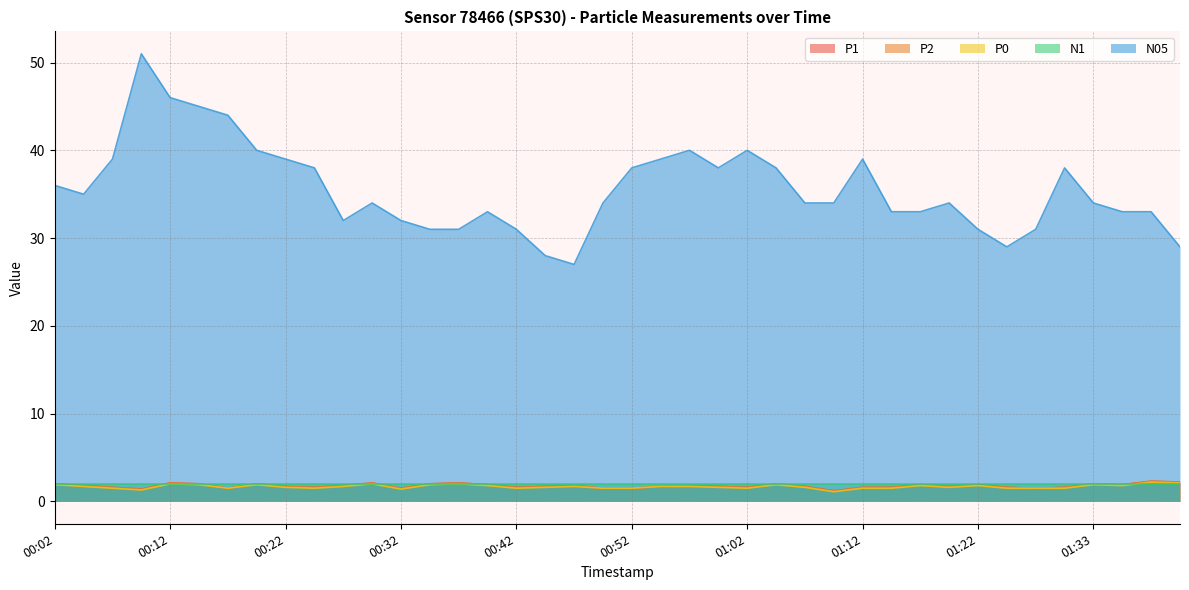

How many lines are shown in the chart?

5